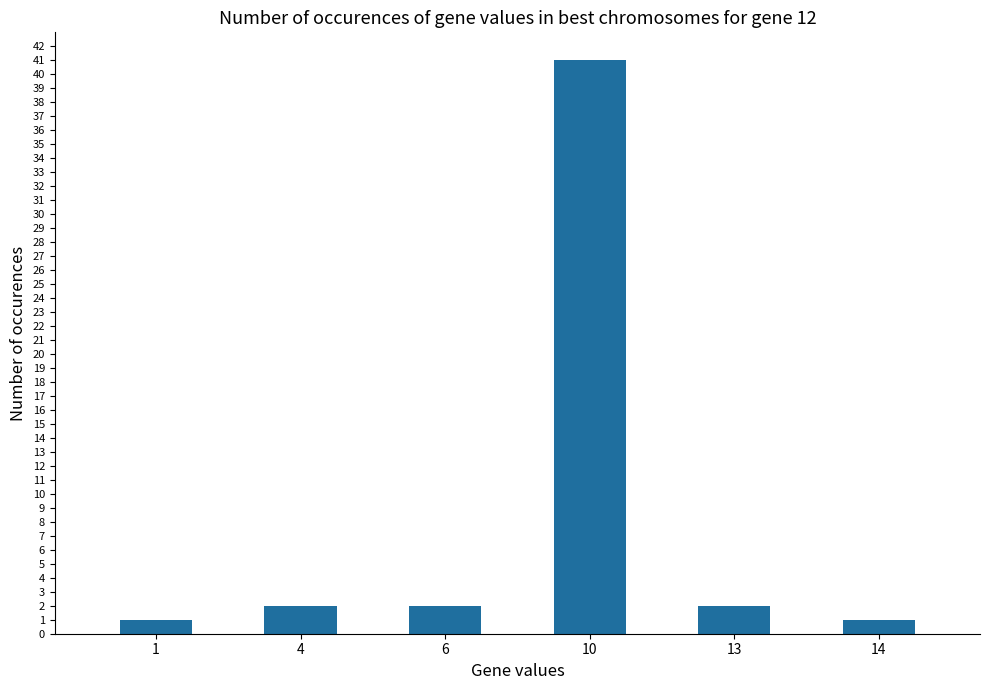

Count the number of data series in this chart.

1